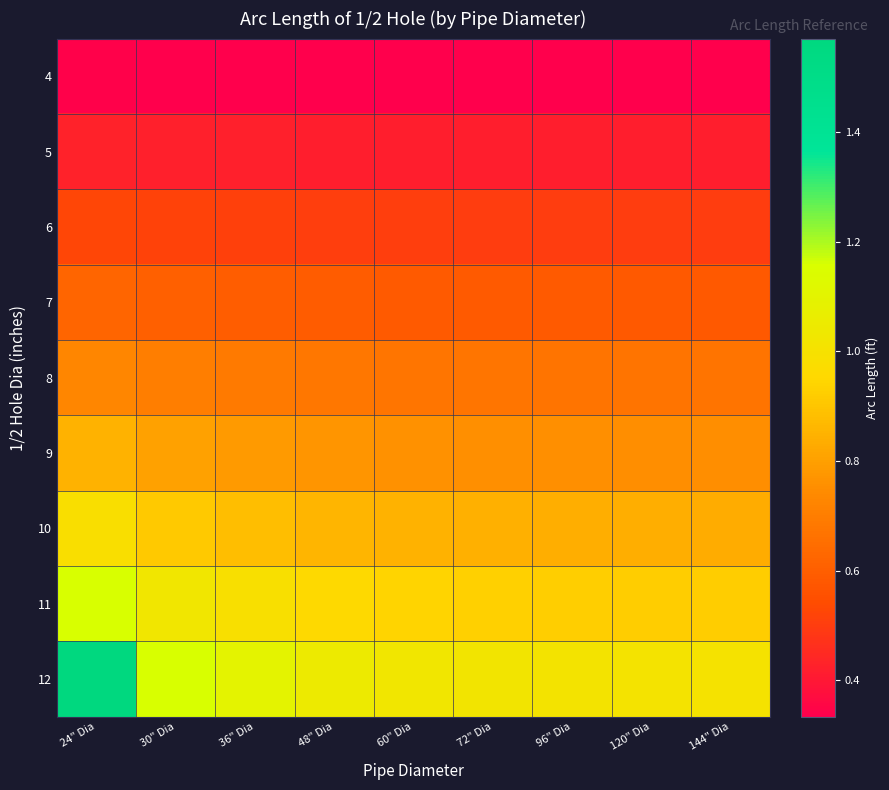

What is the spread (max minus min) of values at 24" Dia?

1.2